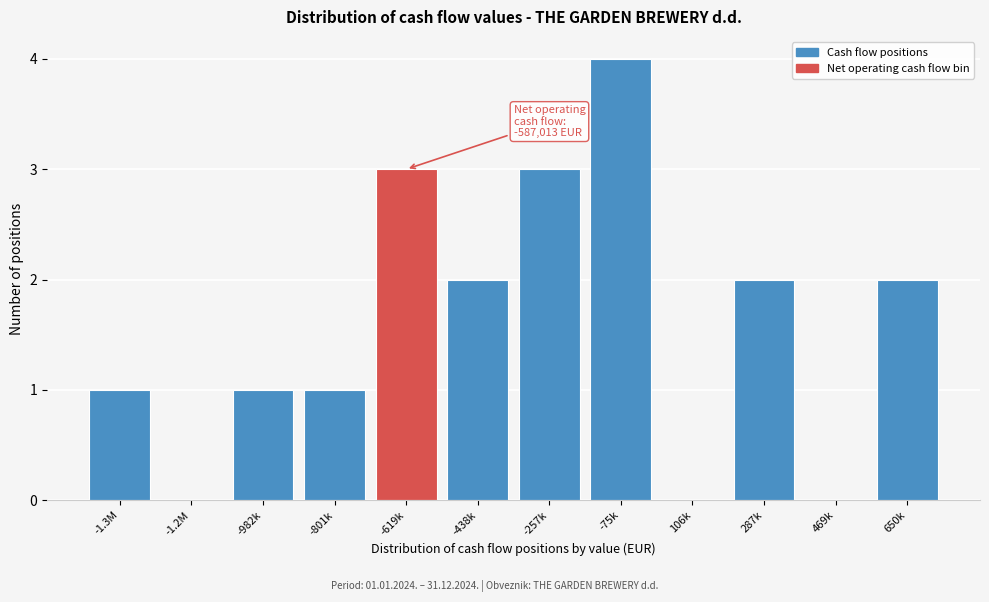

Reading right to left, extract all data points from this chart.

650k=2	469k=0	287k=2	106k=0	-75k=4	-257k=3	-438k=2	-619k=3	-801k=1	-982k=1	-1.2M=0	-1.3M=1